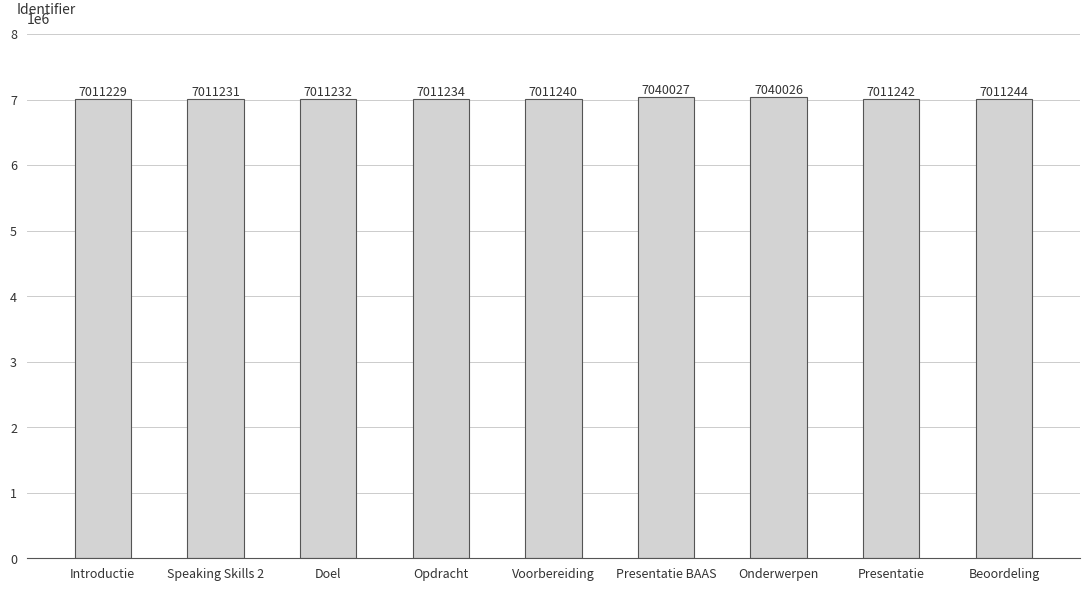

List the labels in order of value, largest first.

Presentatie BAAS, Onderwerpen, Beoordeling, Presentatie, Voorbereiding, Opdracht, Doel, Speaking Skills 2, Introductie